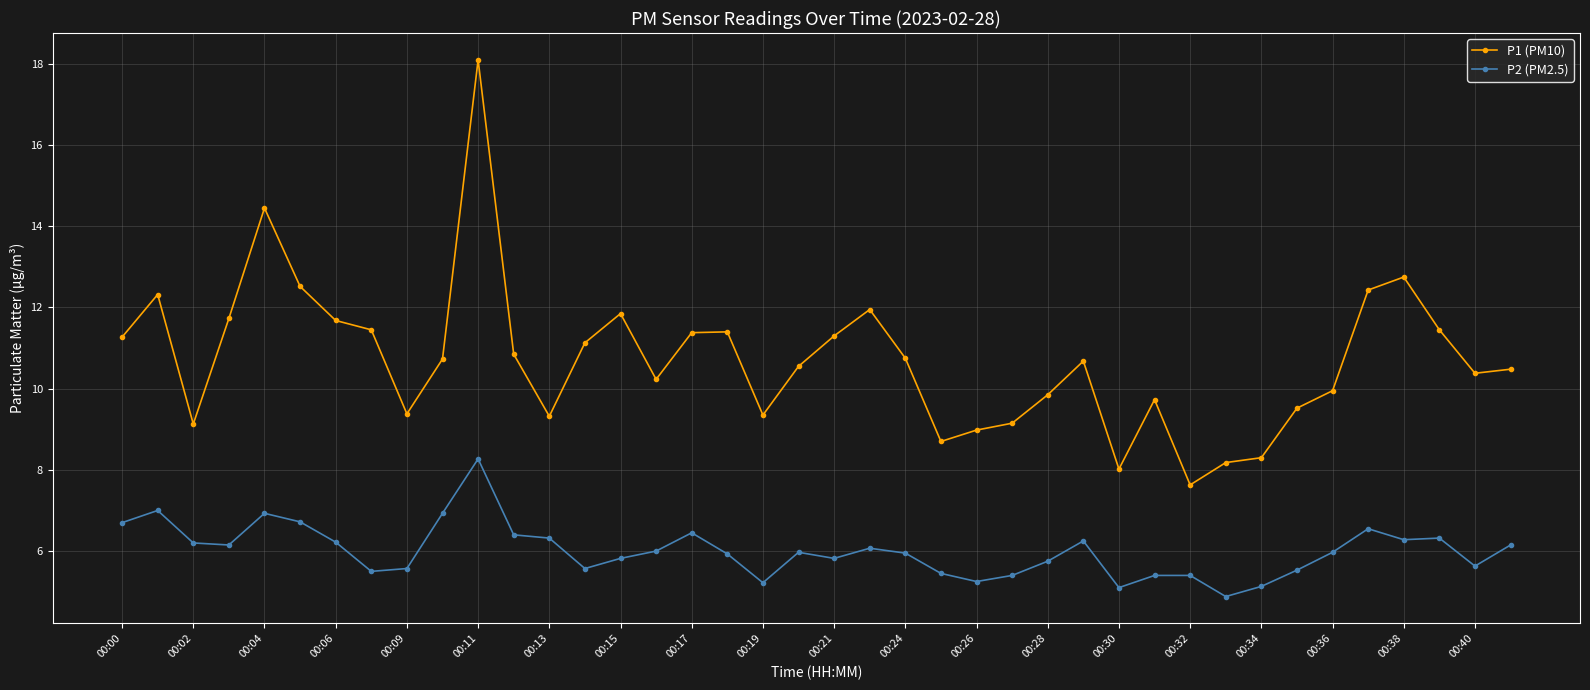

List the series in order of their overall mean, highest first.

P1 (PM10), P2 (PM2.5)